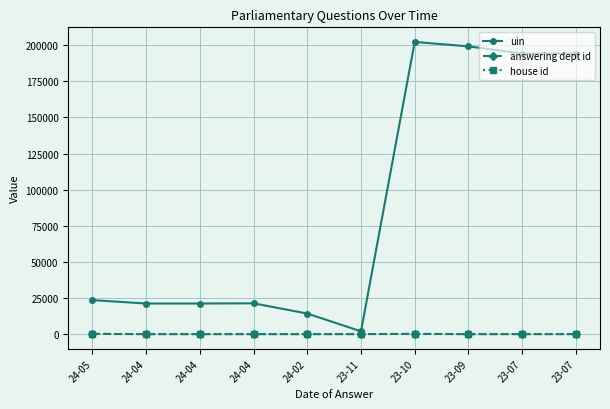

Which series has the largest total across all categories?

uin